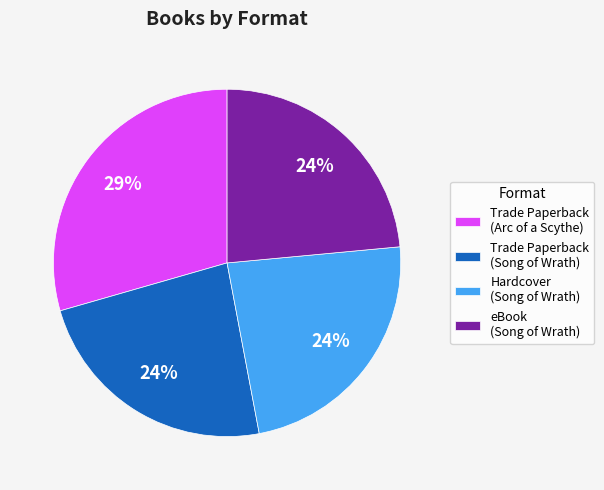

Combined, do Hardcover (Song of Wrath) and Trade Paperback (Song of Wrath) account for over 50%?

No